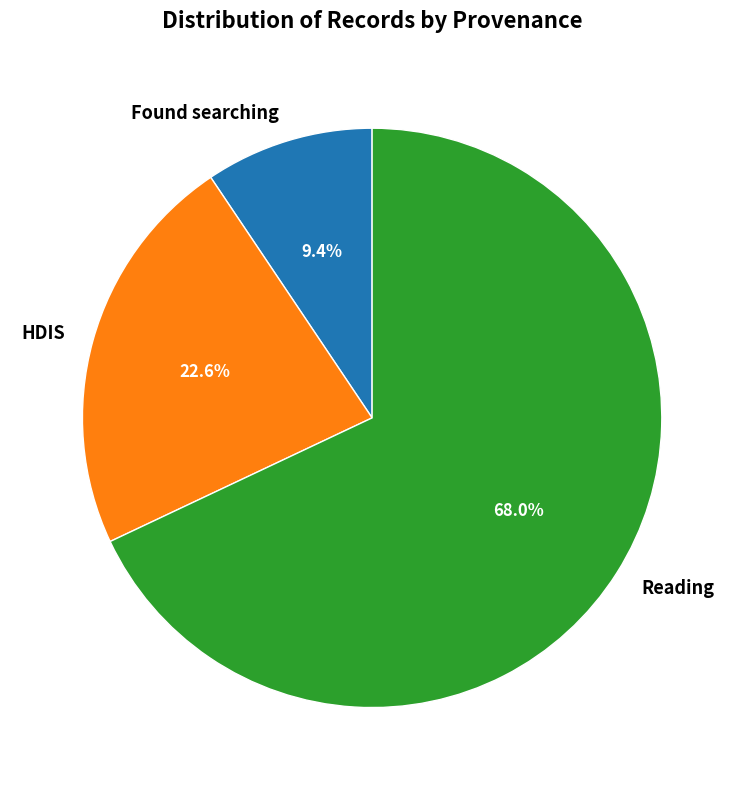

What is the ratio of the value at HDIS to the value at Reading?

0.3